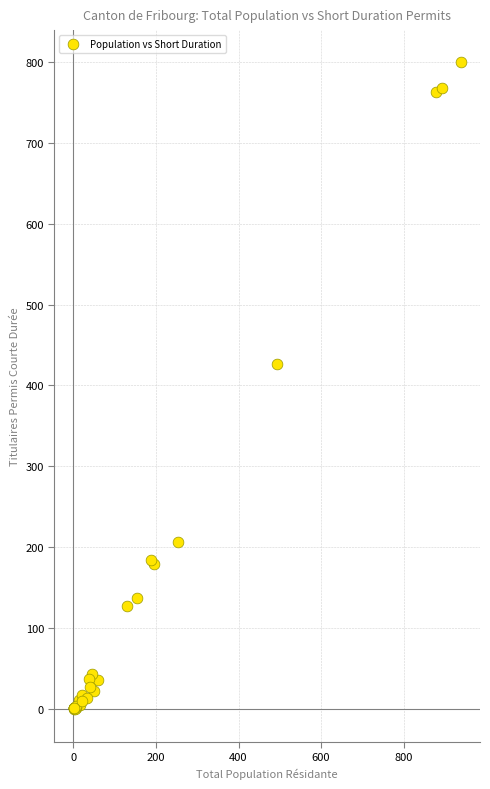

What Y value in the scatter plot is closest to 399?

426